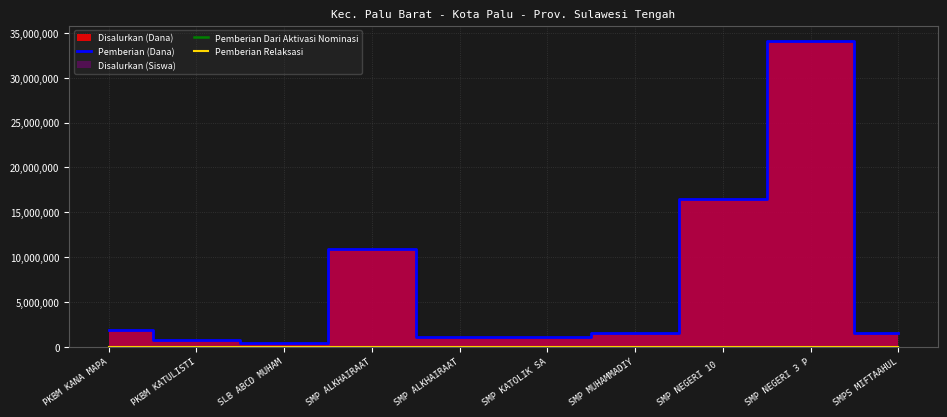

How many categories are shown in the chart?

10